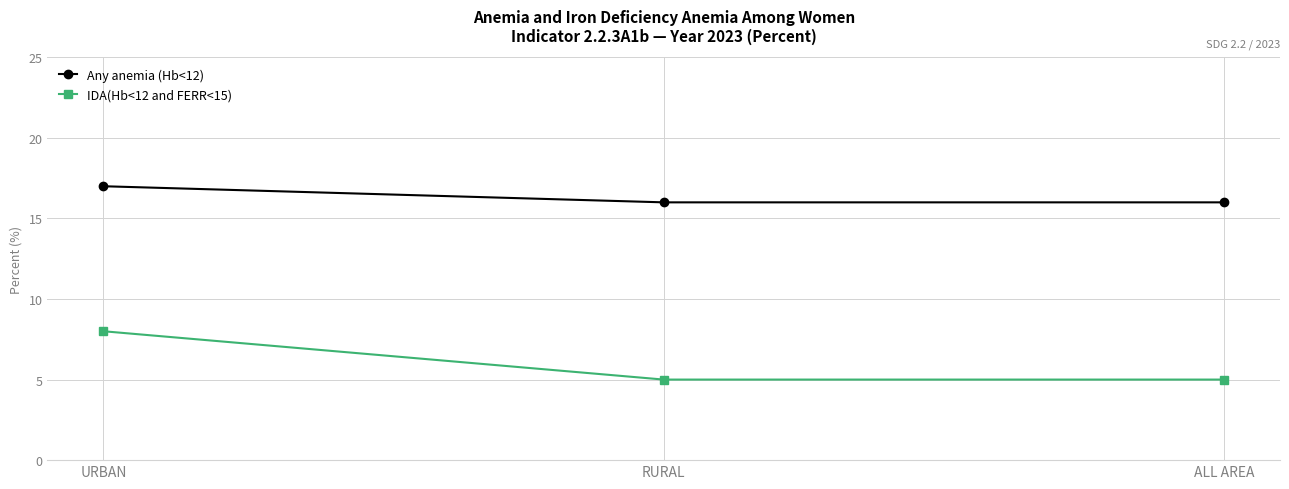

What is the label of the 1st point from the left?

URBAN